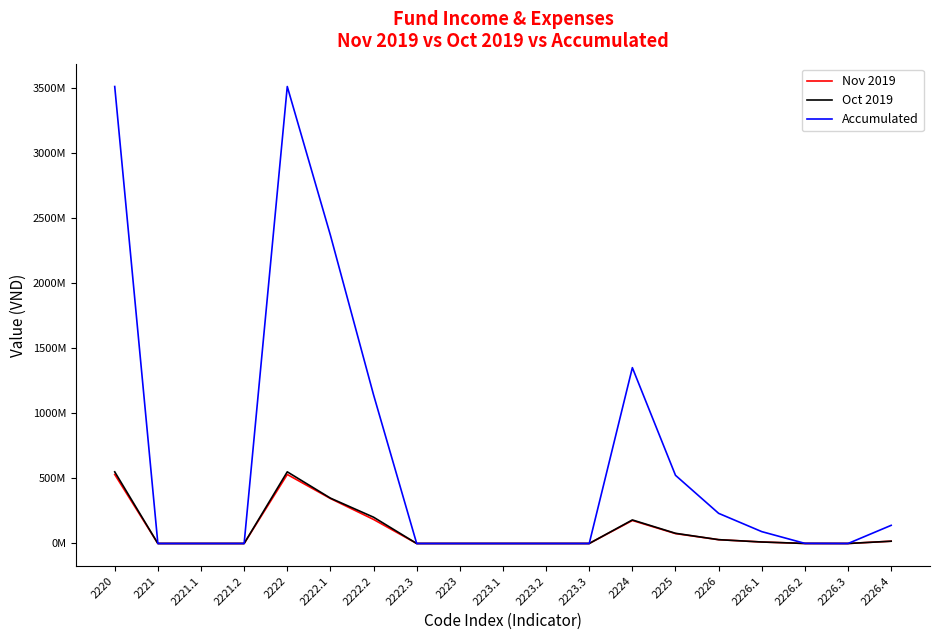

Does the chart have visible grid lines?

No